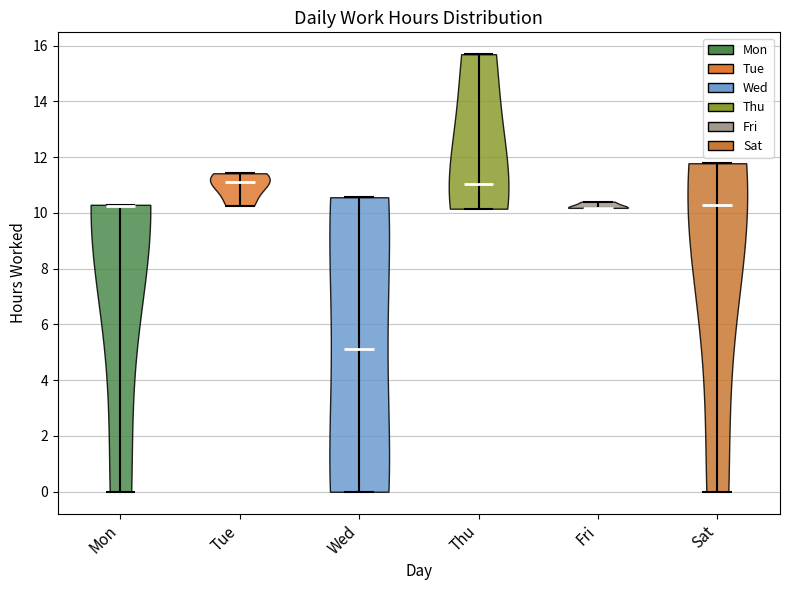

What is the lowest point the violin for Fri reaches on the y-axis? The values are not printed on the chart, so give them approximately, as read against the axis.

10.2